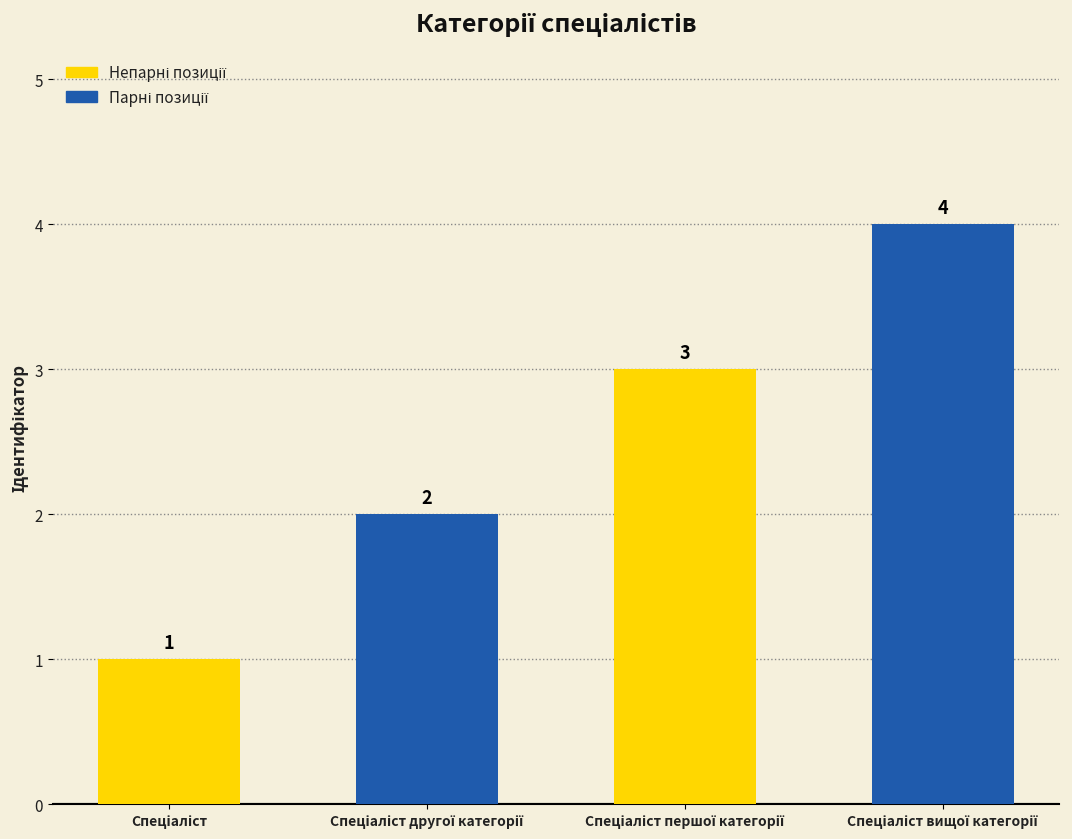

What is the sum of the values at Спеціаліст вищої категорії and Спеціаліст?

5